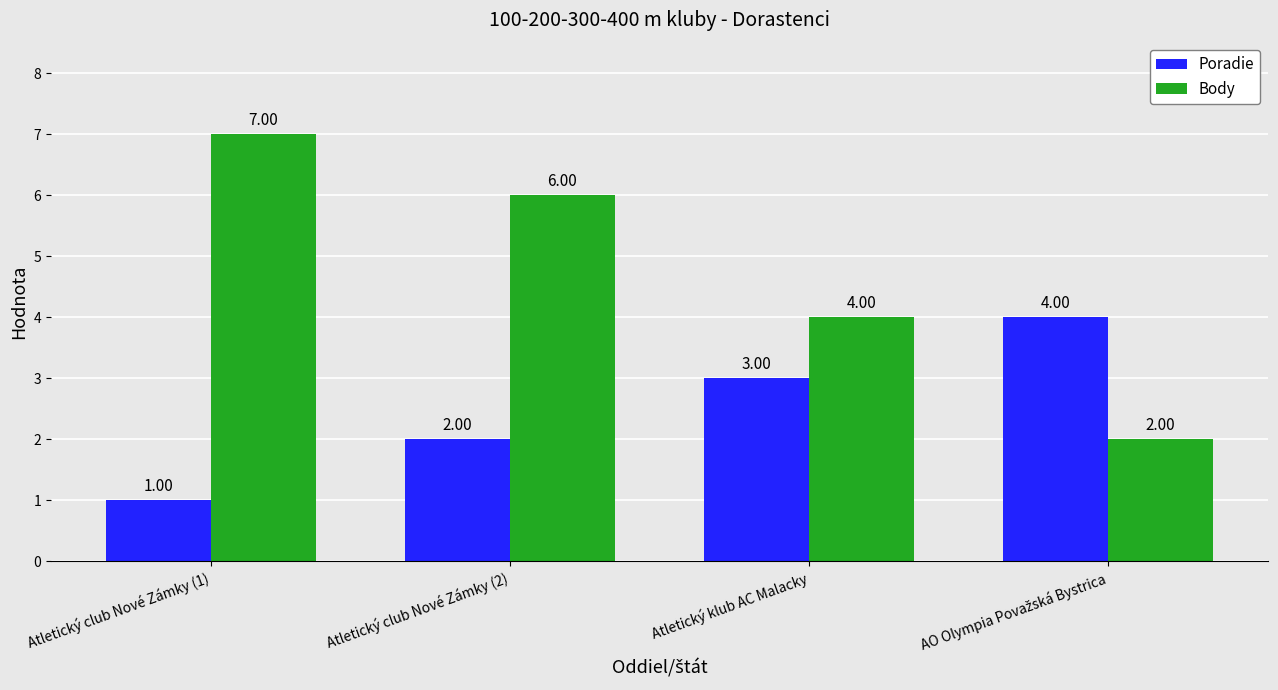

The Body series shows 6 at Atletický klub AC Malacky. True or false?

False